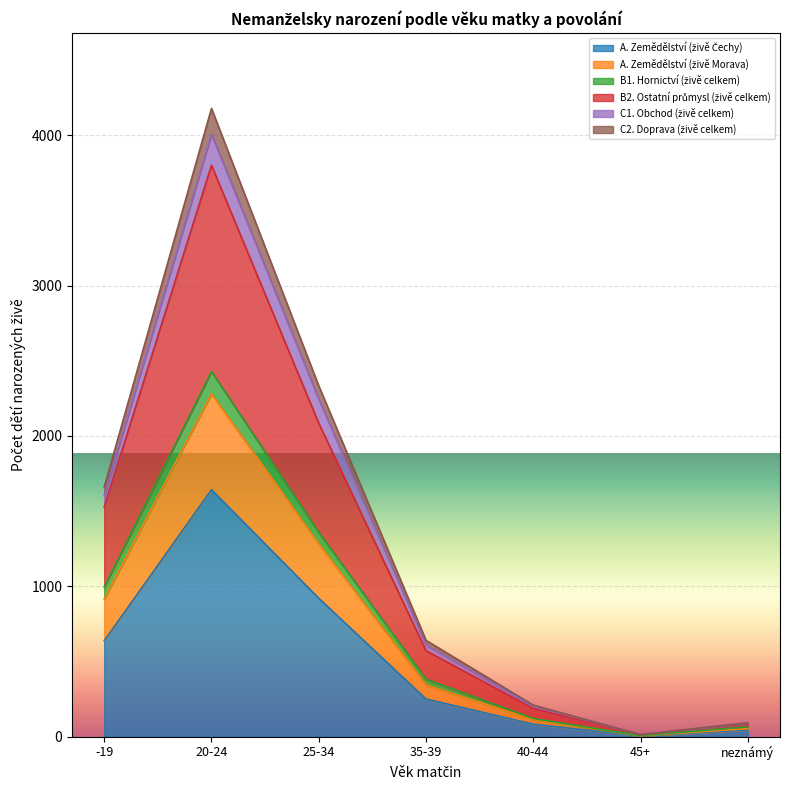

How many data points in B1. Hornictví (živě celkem) are above 571?

3